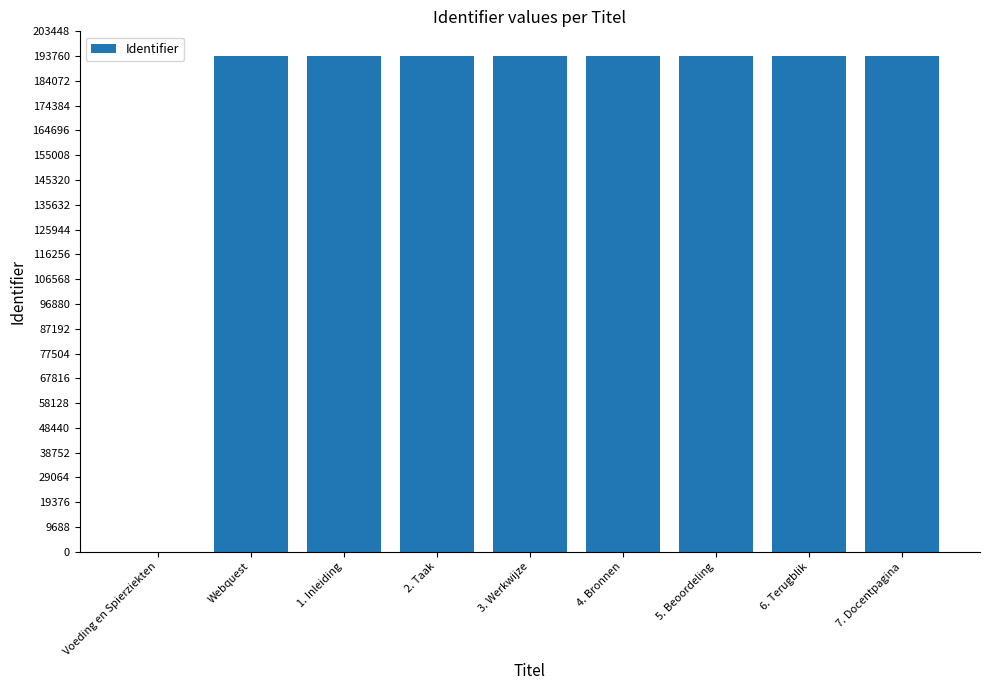

The value at 2. Taak is 193759. True or false?

True